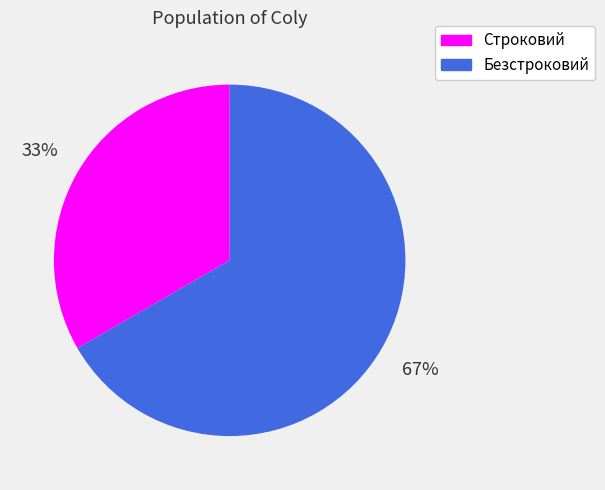

Count the number of slices in the pie.

2